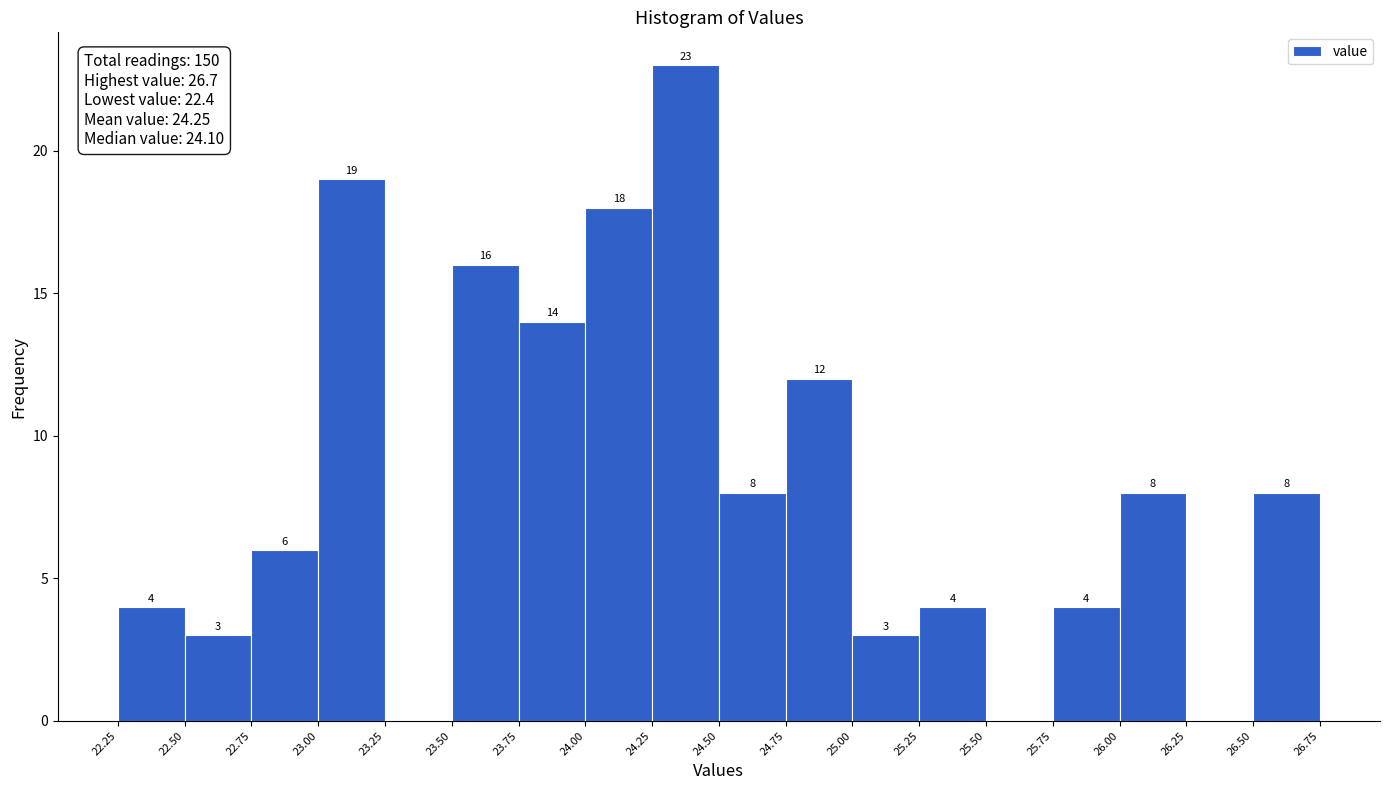

Over which range of the x-axis is the bar tallest?

24.25 to 24.50